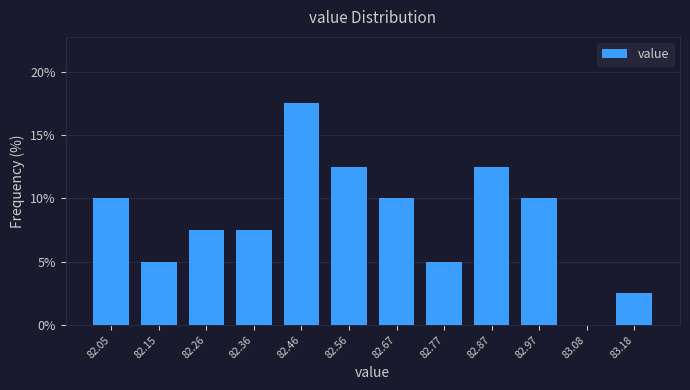

Over which range of the x-axis is the bar tallest?

82.42 to 82.52